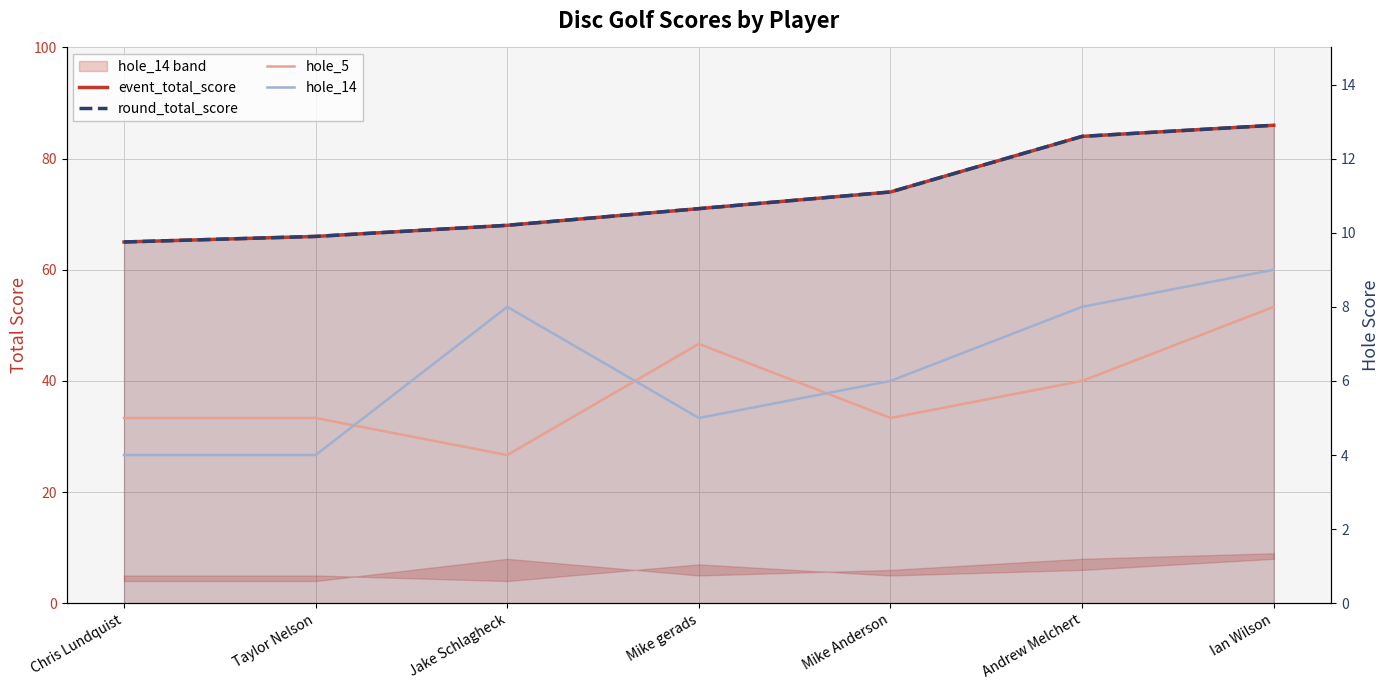

Reading right to left, transcribe all the data shown in this chart.

event_total_score: 86	84	74	71	68	66	65
round_total_score: 86	84	74	71	68	66	65
hole_5: 8	6	5	7	4	5	5
hole_14: 9	8	6	5	8	4	4